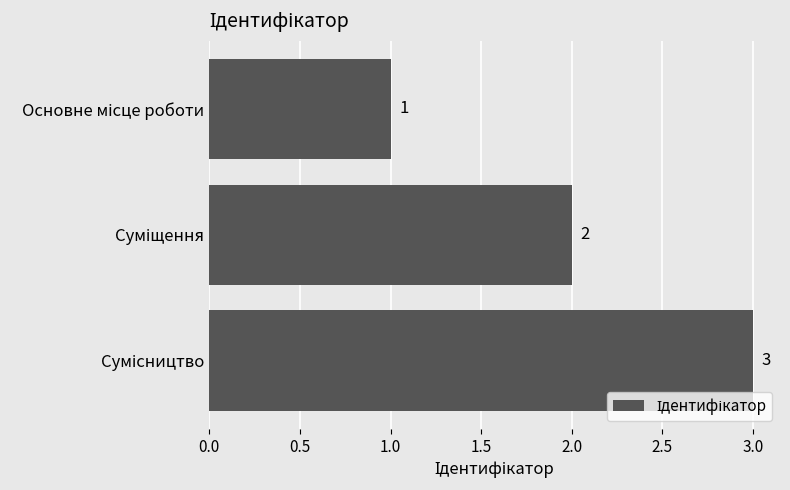

Count the number of categories in the chart.

3